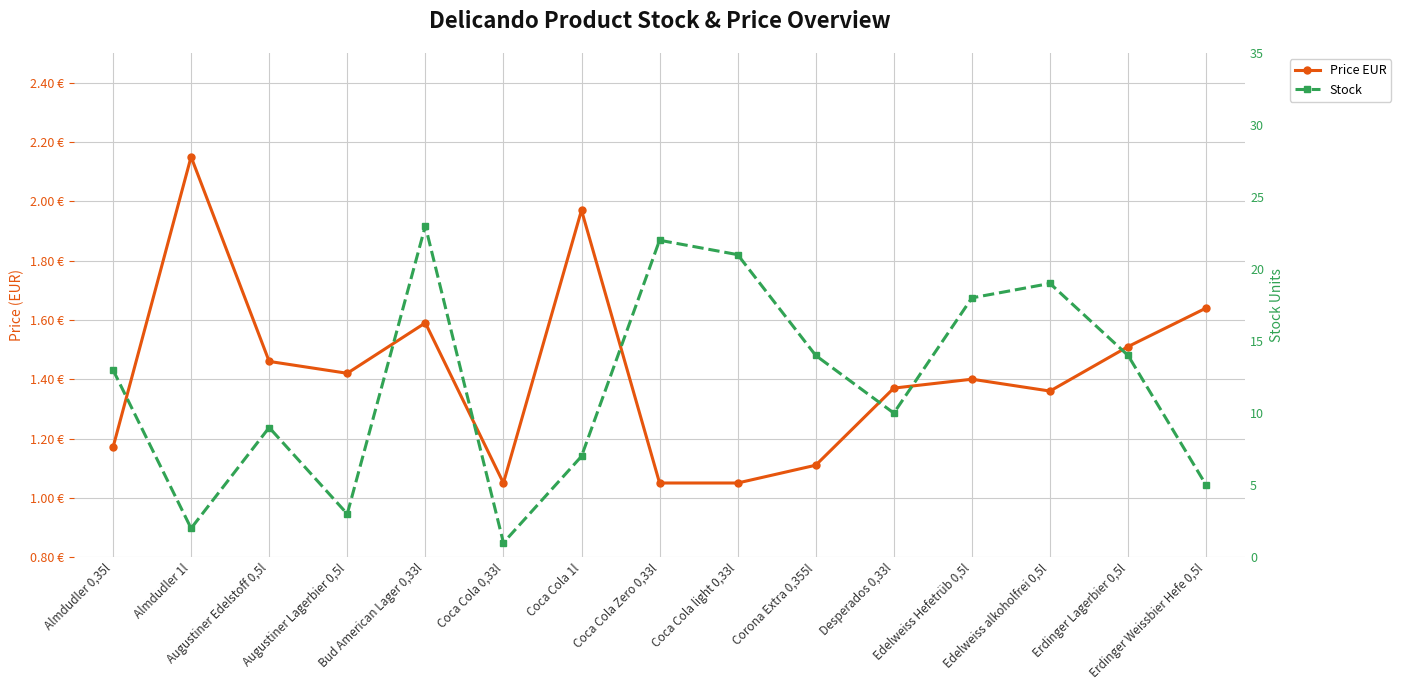

What is the lowest value of the Stock series?

1.0